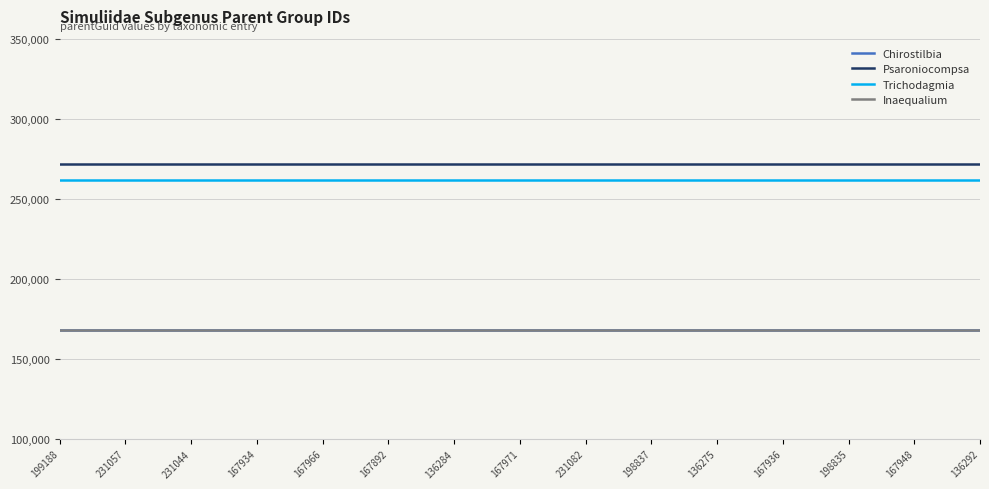

How many lines are shown in the chart?

4